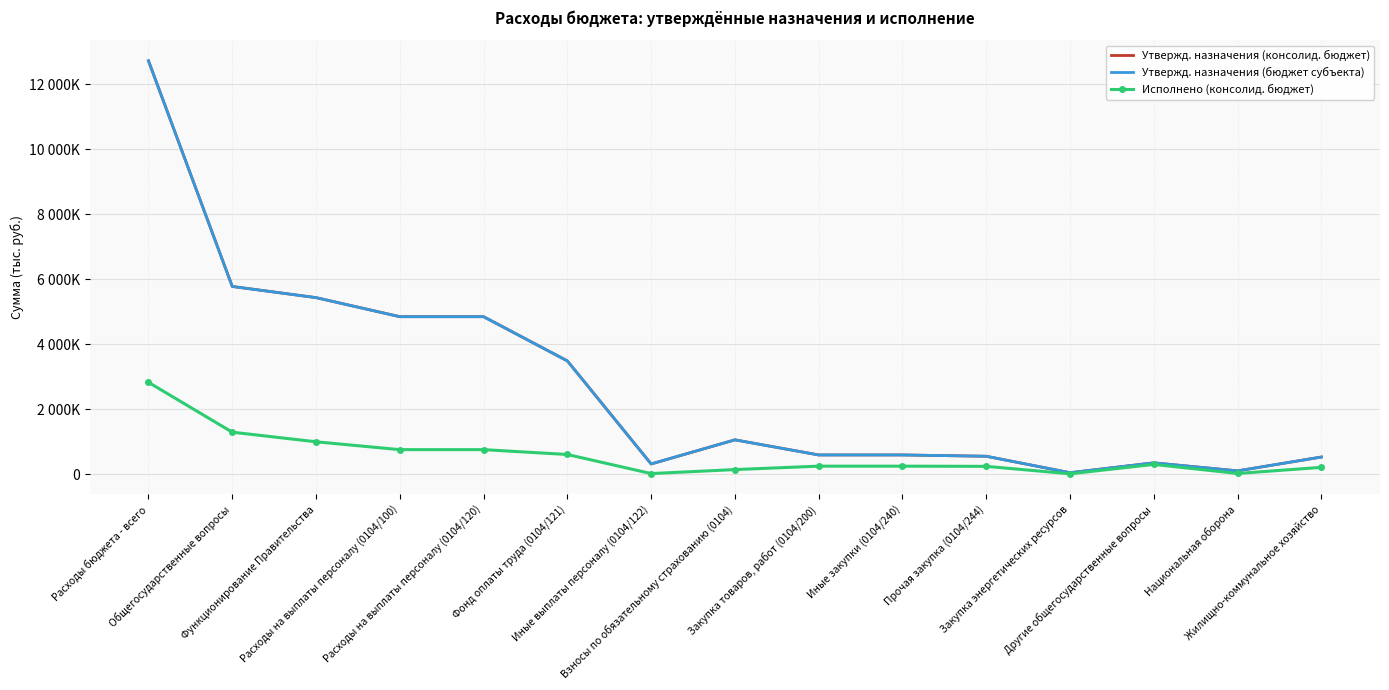

How many values in the Утвержд. назначения (бюджет субъекта) series are below 587200?

6